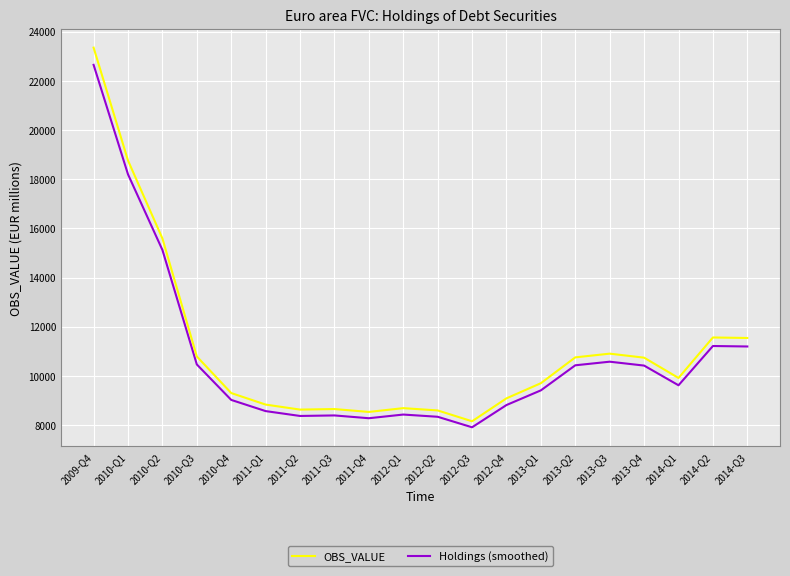

What is the difference between the second highest and minimum values in the Holdings (smoothed) series?

10289.8